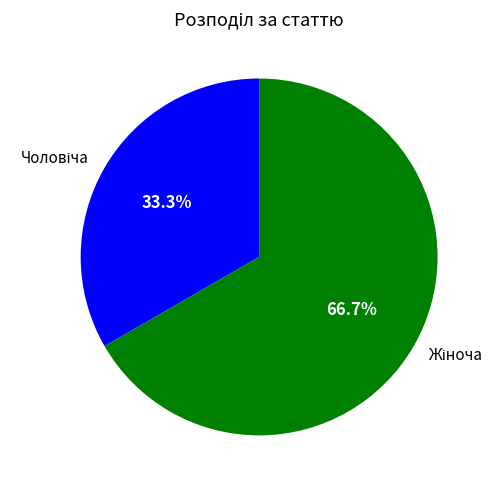

Is there a majority slice in this chart?

Yes